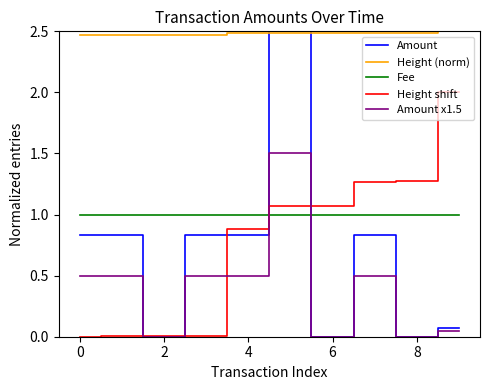

Which series has the largest range (max minus min)?

Amount